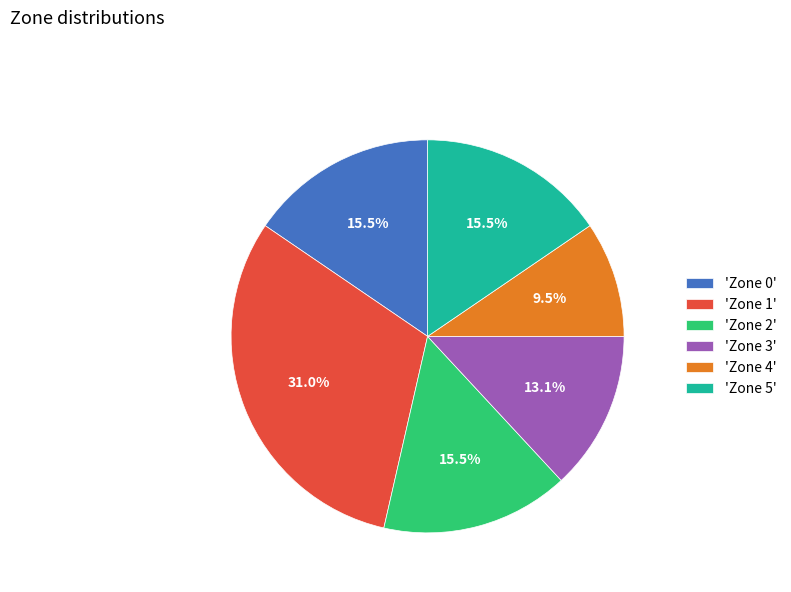

Combined, do 'Zone 2' and 'Zone 4' account for over 50%?

No